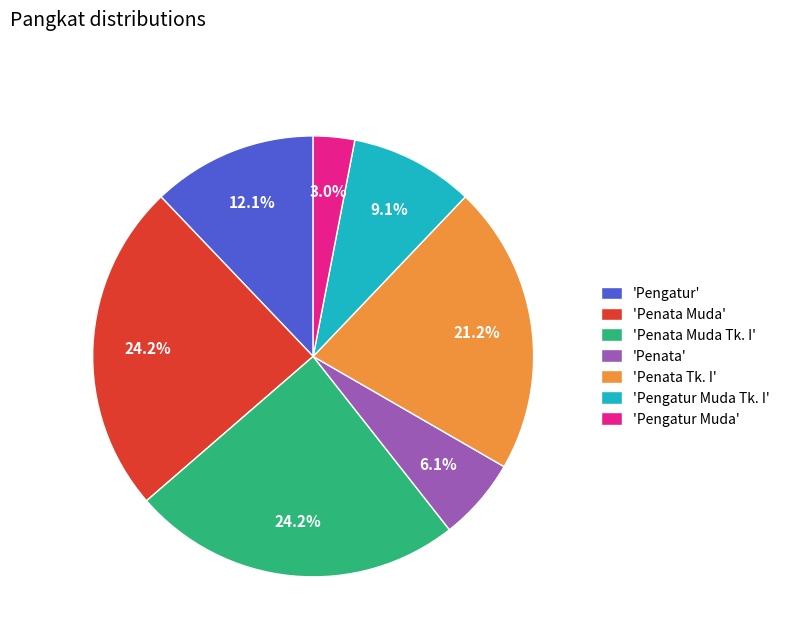

What portion of the pie excludes 'Pengatur Muda'?

97.0%